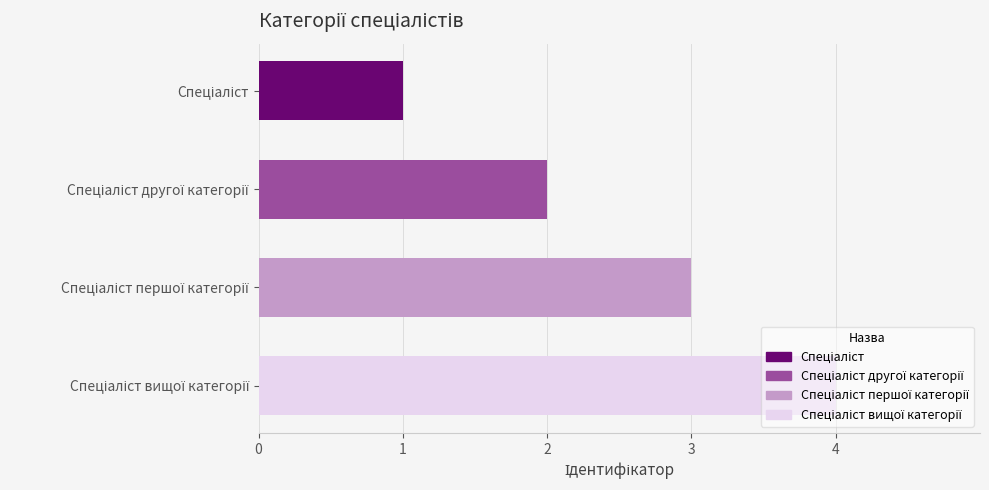

What is the difference between the maximum and minimum values?

3